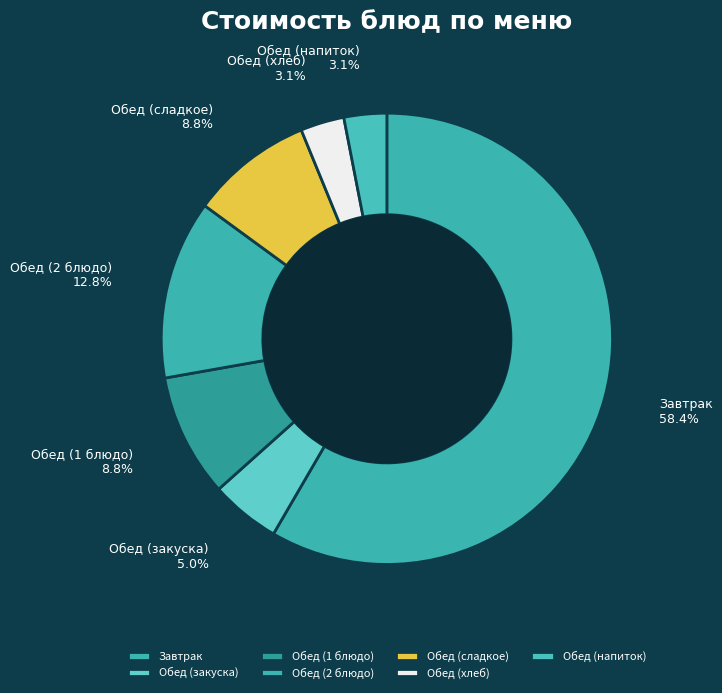

What is the total percentage of Завтрак and Обед (2 блюдо)?

71.2%